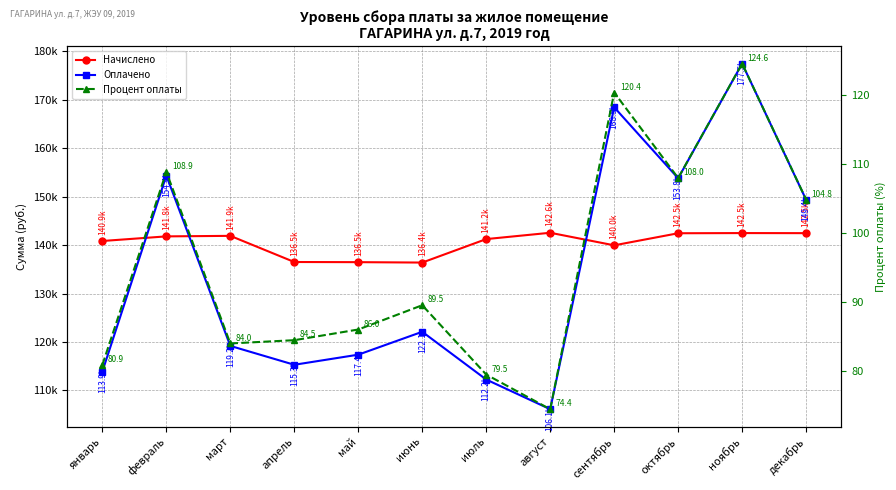

Which series has the largest total across all categories?

Начислено